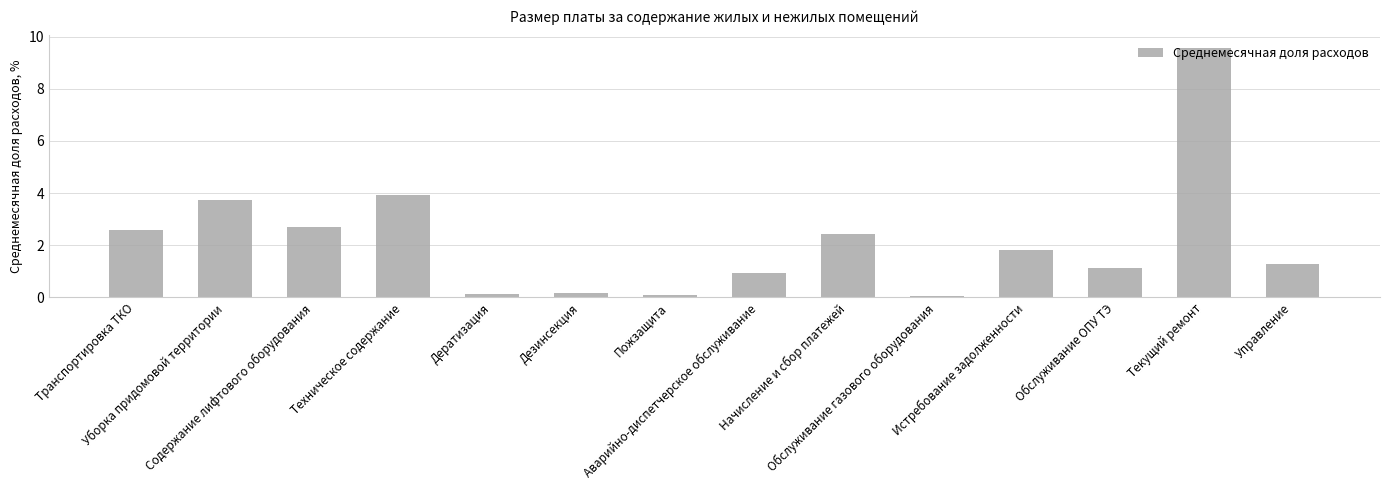

What is the maximum value shown in the chart?

9.6